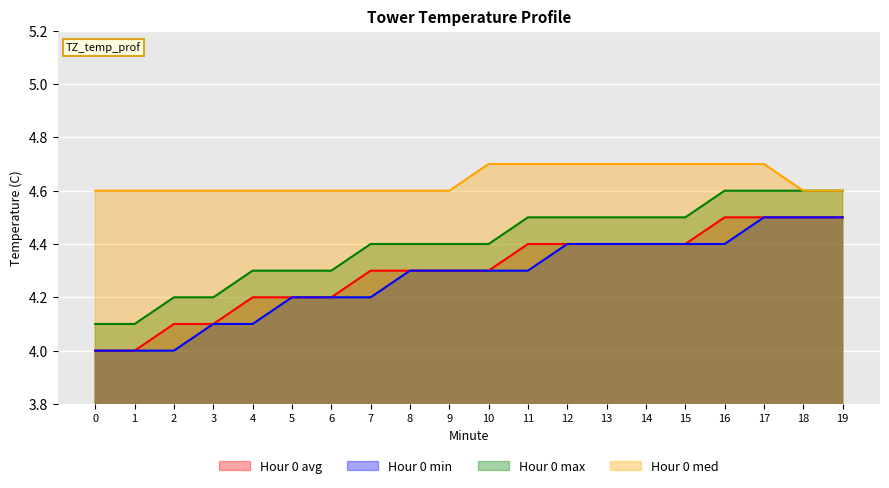

Which has a higher value, 19 or 9?

19